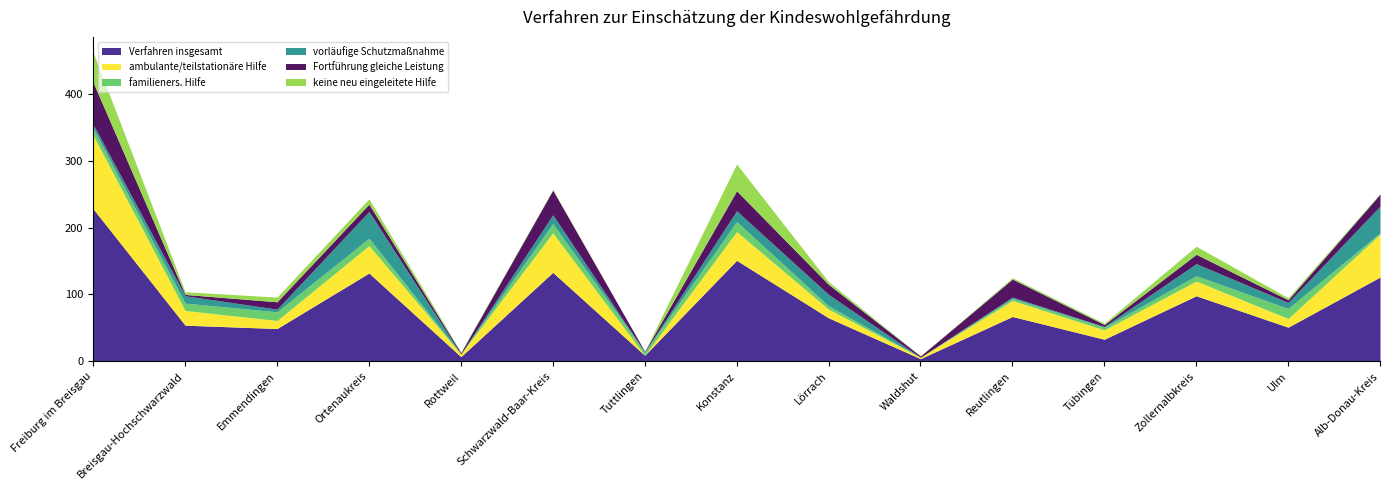

What is the average value of the familieners. Hilfe series?

8